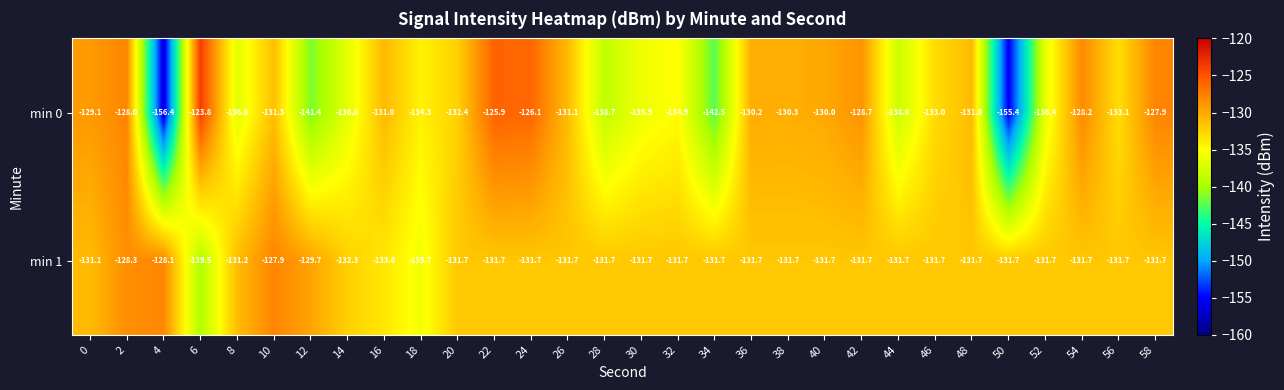

Which series has the largest total across all categories?

min 1